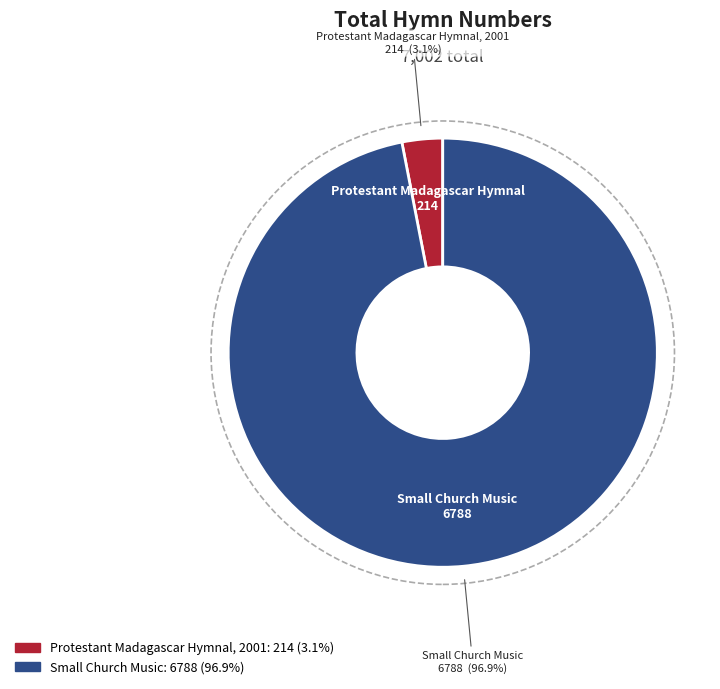

Is the sum of Protestant Madagascar Hymnal, 2001 and Small Church Music greater than half?

Yes